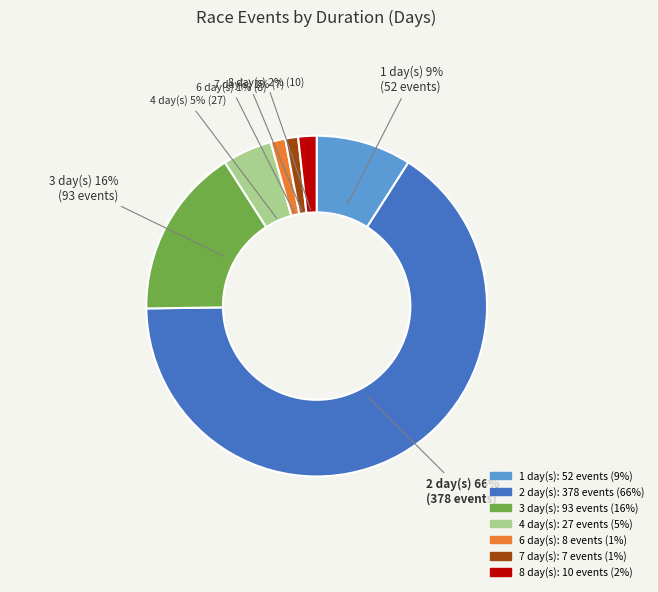

To the nearest percent, what portion does 1 represent?

9%